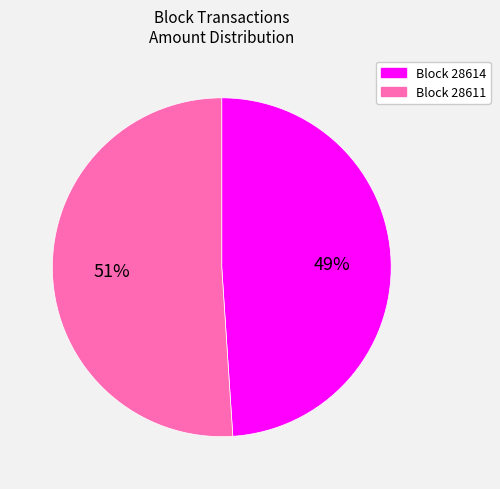

Does any single category account for the majority?

Yes